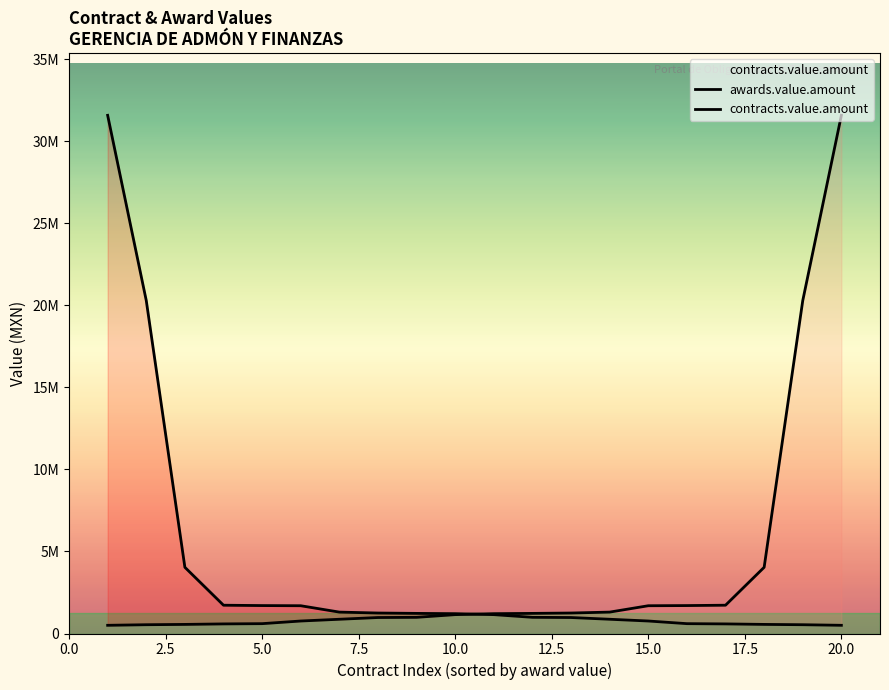

The awards.value.amount series shows 535250.5 at 2.5. True or false?

True